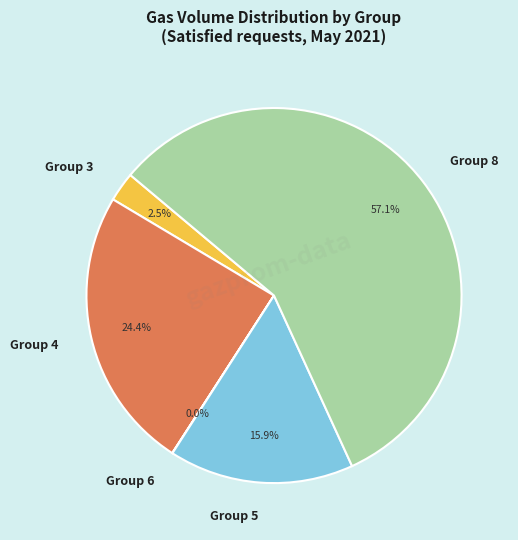

Which category has the biggest portion of the pie?

Group 8